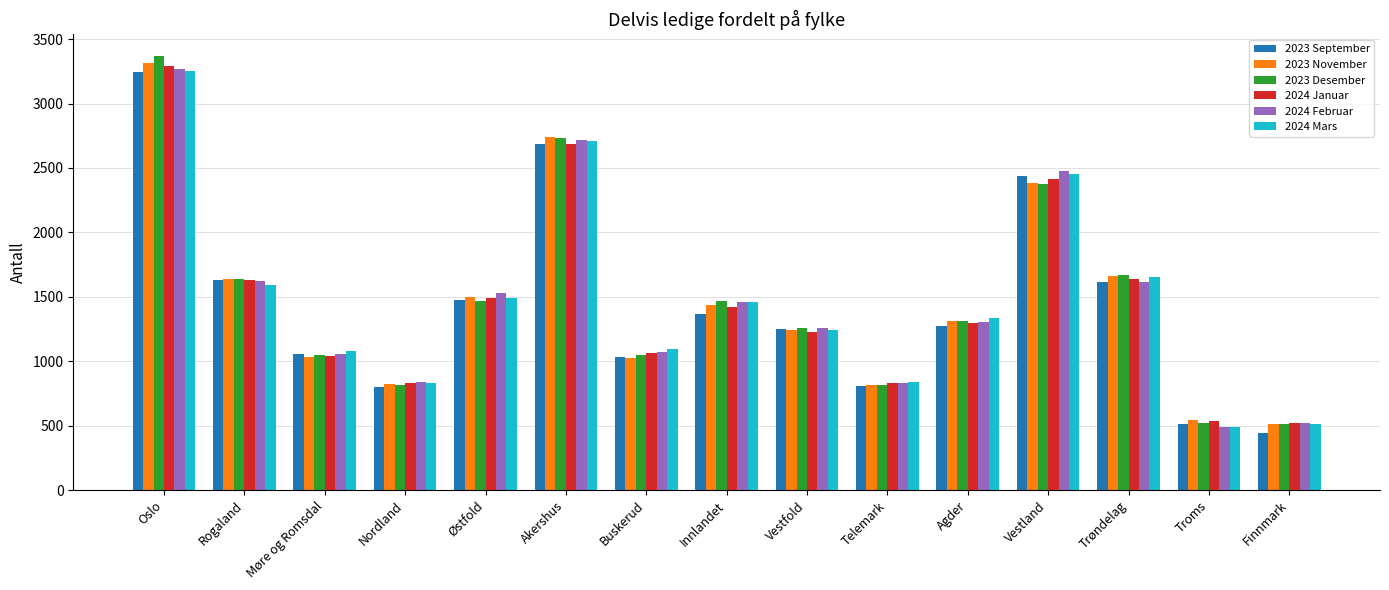

Which category has the highest value in the 2023 Desember series?

Oslo